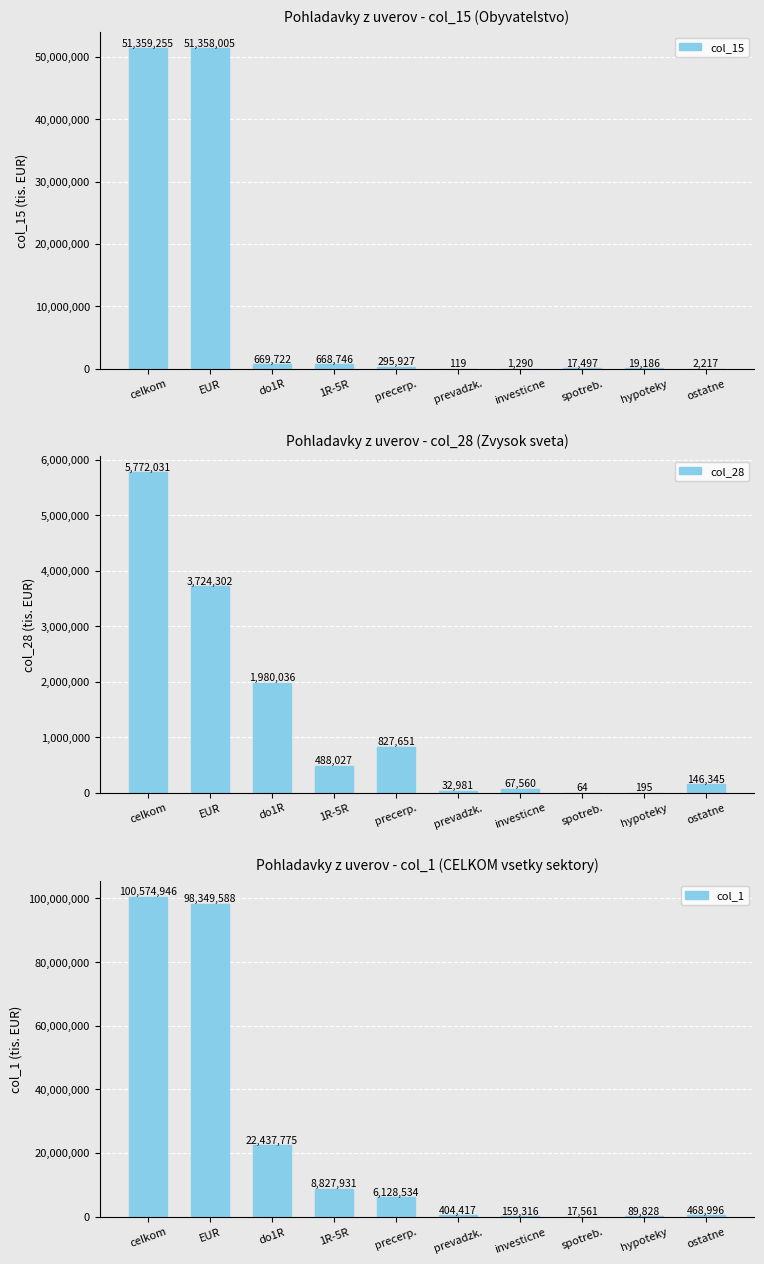

Reading right to left, what are all the values shown in this chart?

col_15: 2217	19186	17497	1290	119	295927	668746	669722	51358005	51359255
col_28: 146345	195	64	67560	32981	827651	488027	1980036	3724302	5772031
col_1: 468996	89828	17561	159316	404417	6128534	8827931	22437775	98349588	100574946